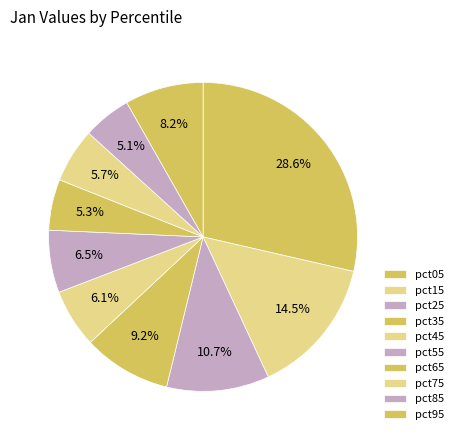

How many slices are in this pie chart?

10